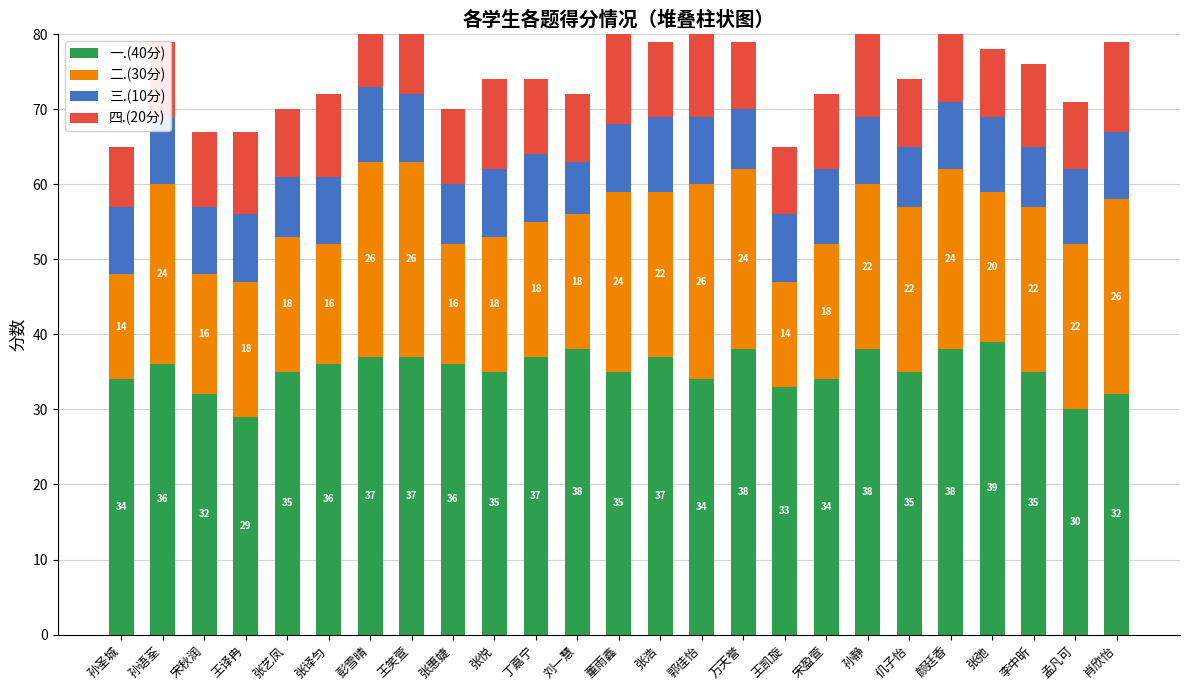

How many bars are there in each group?

4